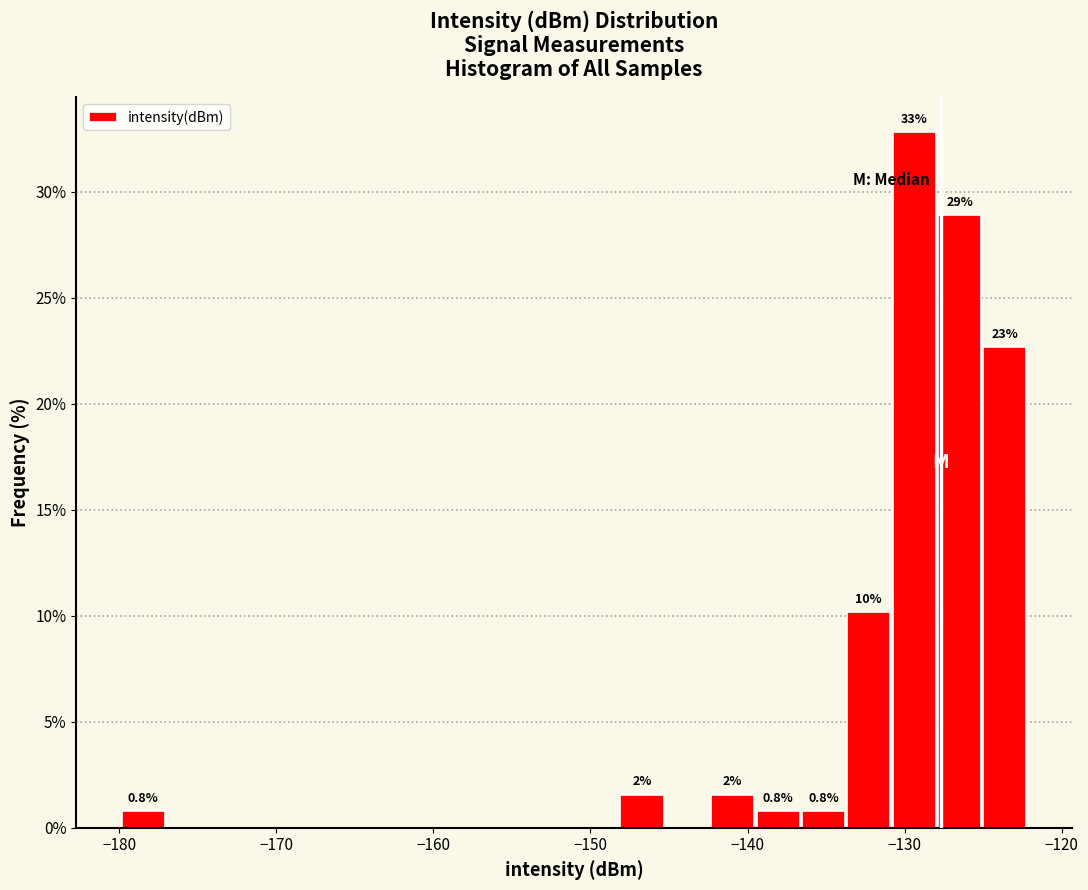

Read against the x-axis, roughly where is the centre of the tallest bar?

-129